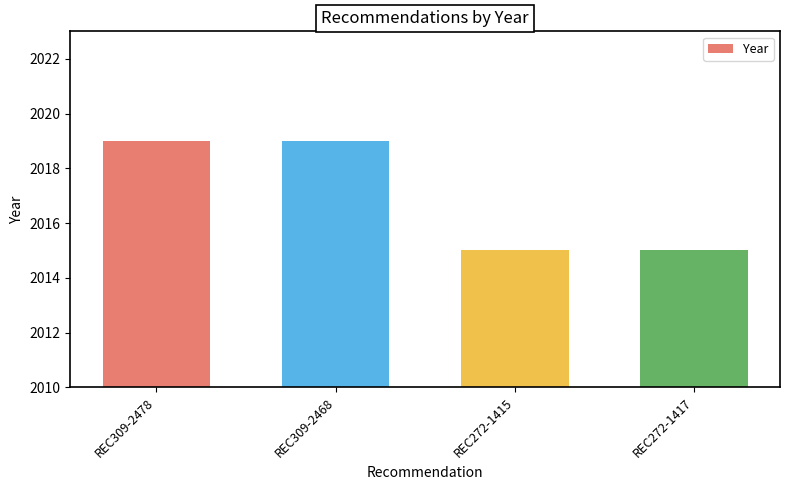

What is the change in value from REC309-2478 to REC272-1415?

-4